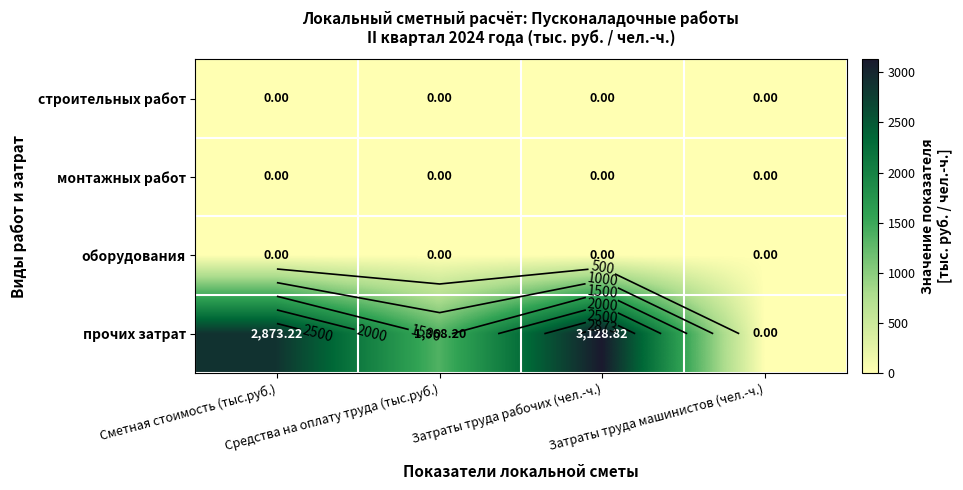

Between Сметная стоимость (тыс.руб.) and Затраты труда машинистов (чел.-ч.), which series saw the biggest shift?

прочих затрат